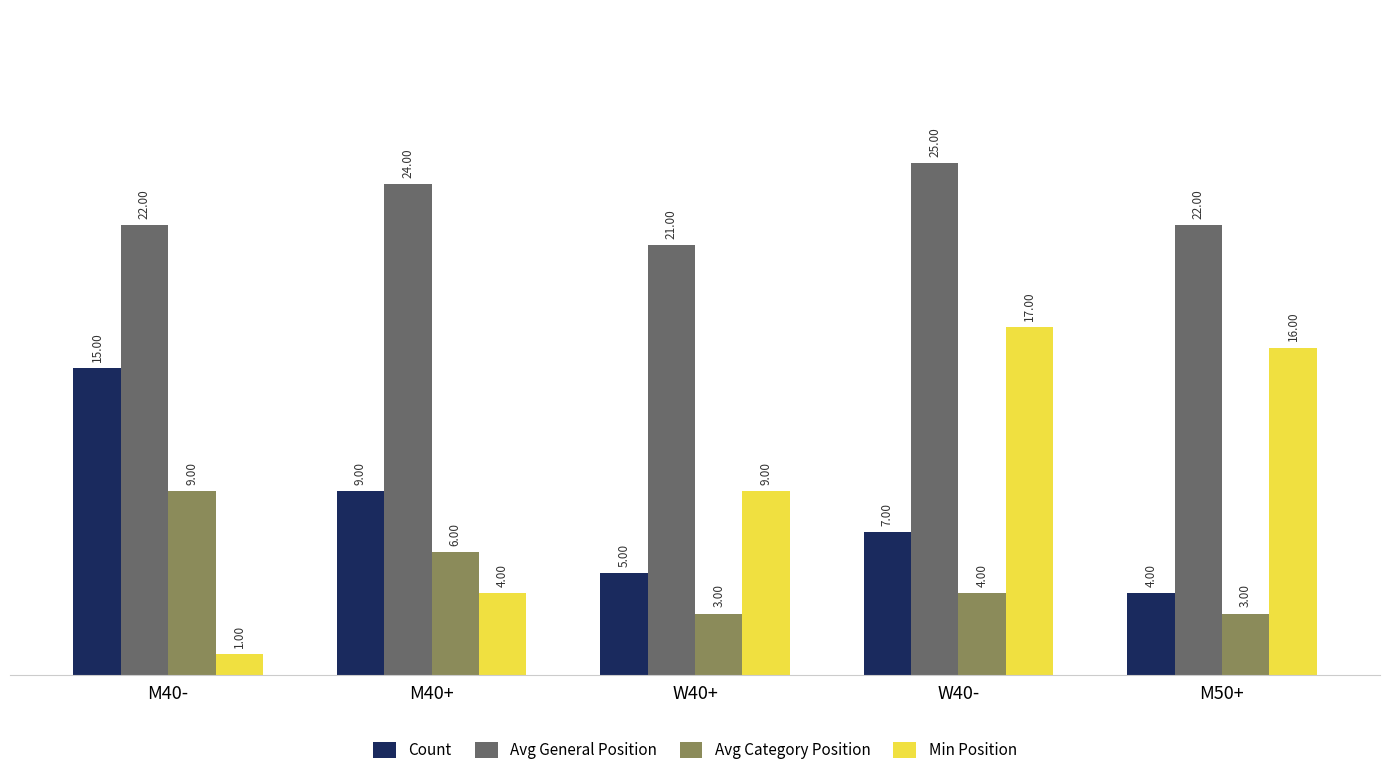

What is the sum of the Avg General Position values at W40+ and M50+?

43